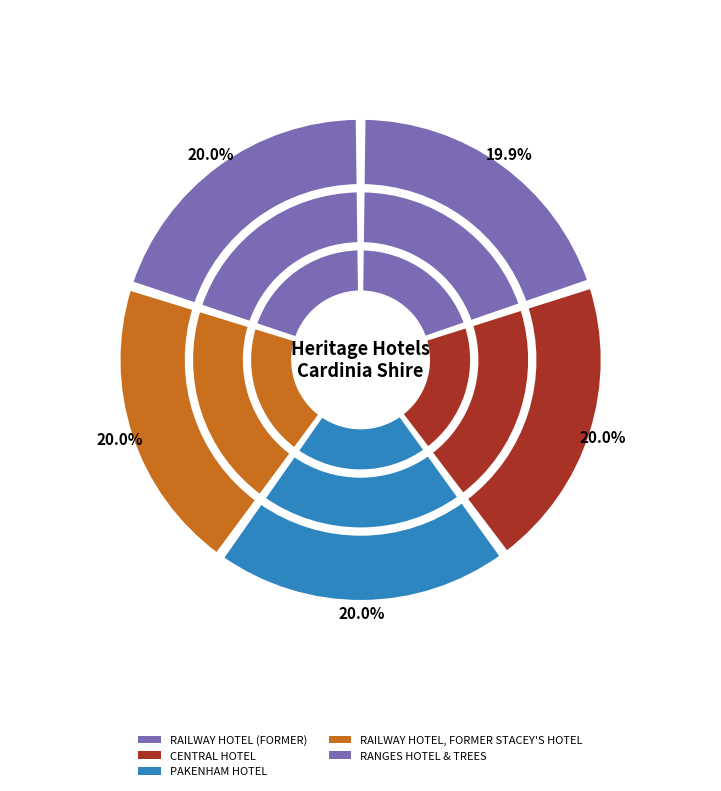

Which slice is the smallest?

RAILWAY HOTEL (FORMER)